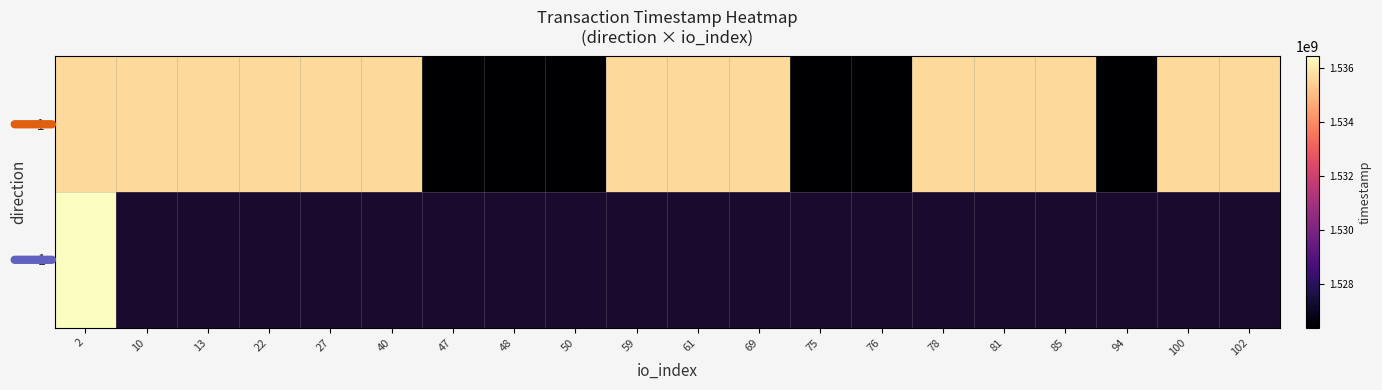

Which series has the widest spread of values?

-1